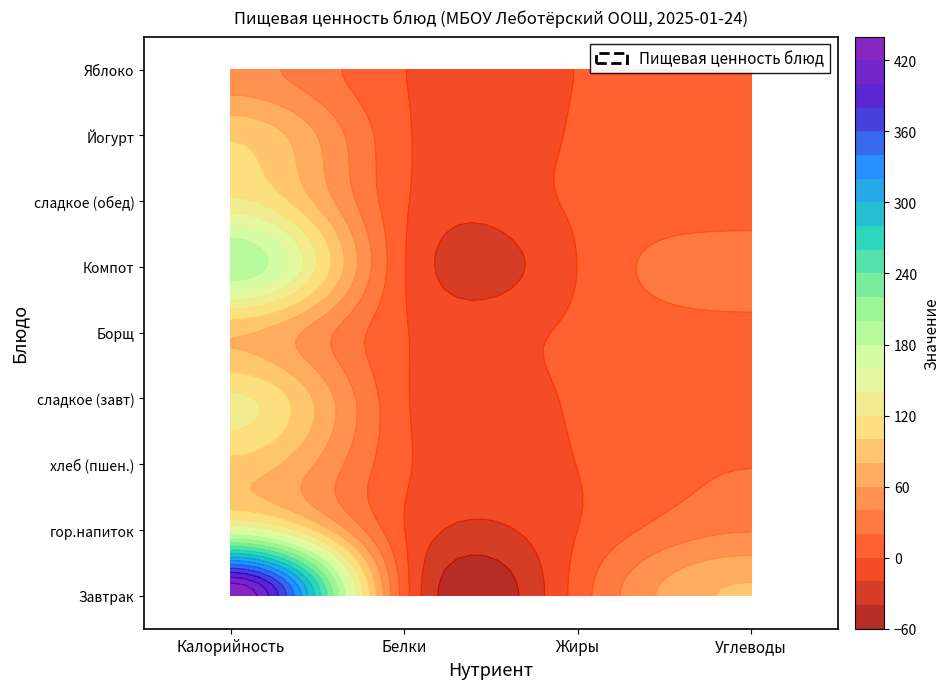

Which series has the largest total across all categories?

Завтрак